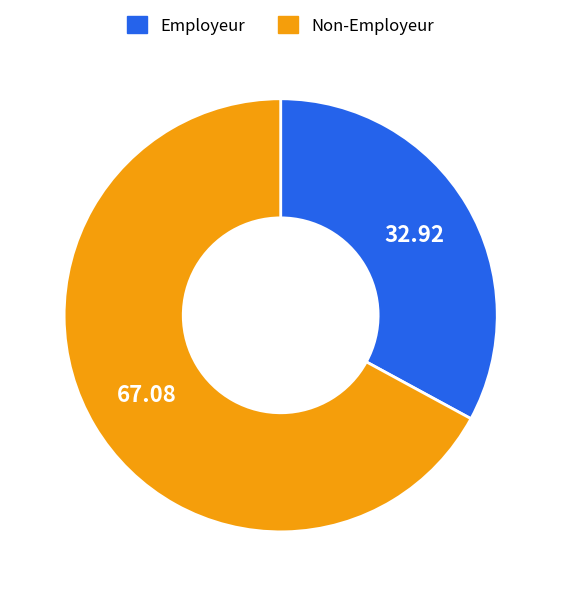

Does any single category account for the majority?

Yes